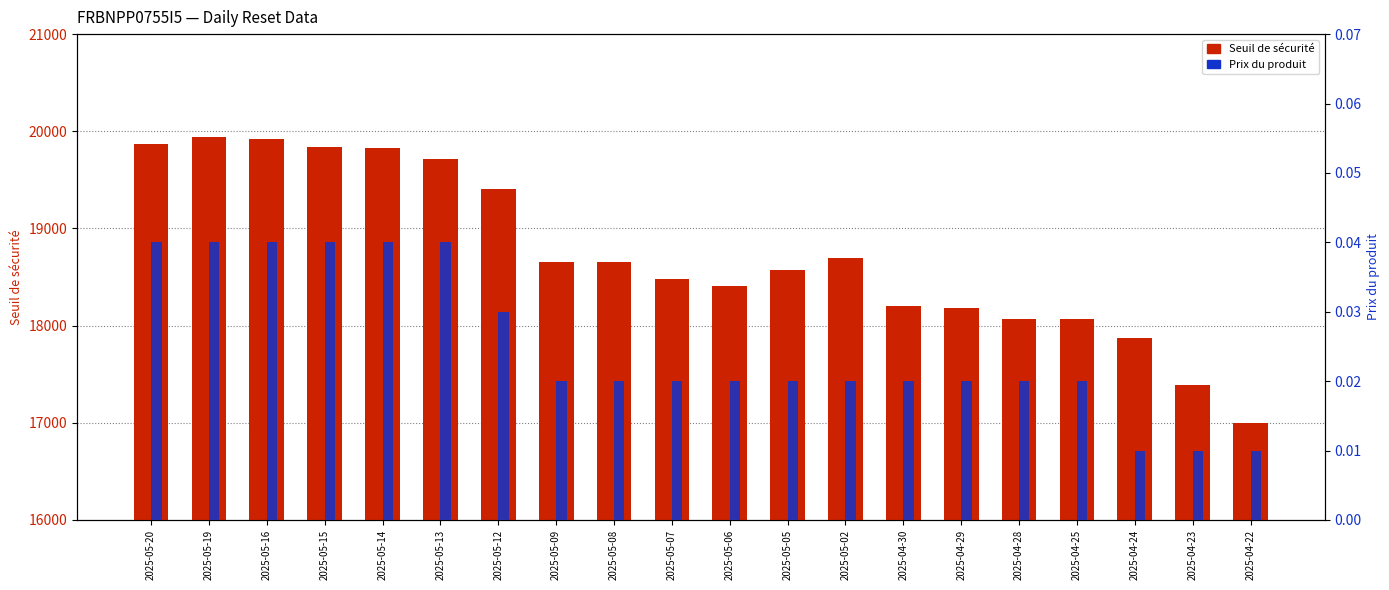

What is the difference between the highest and lowest values at 2025-04-29?

18176.8